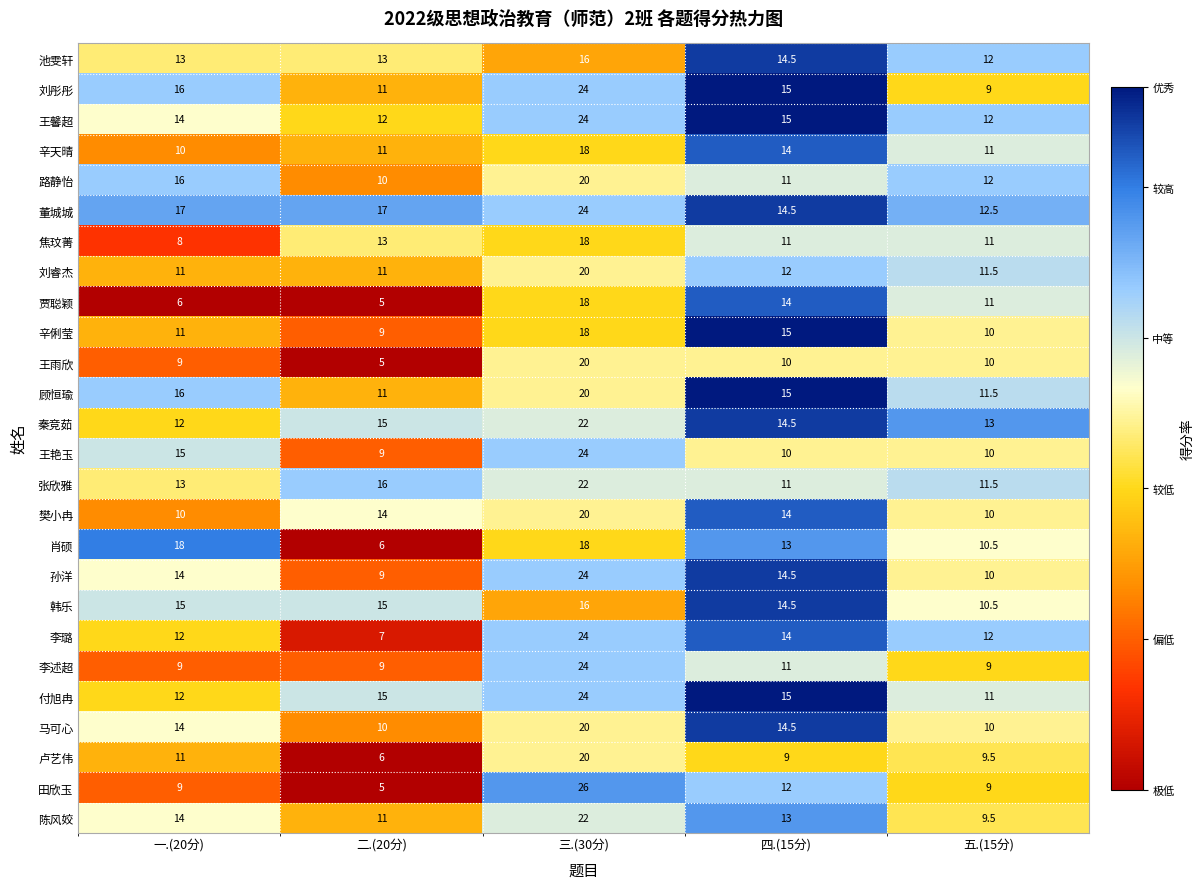

Read the 孙洋 value at 五.(15分).

10.0